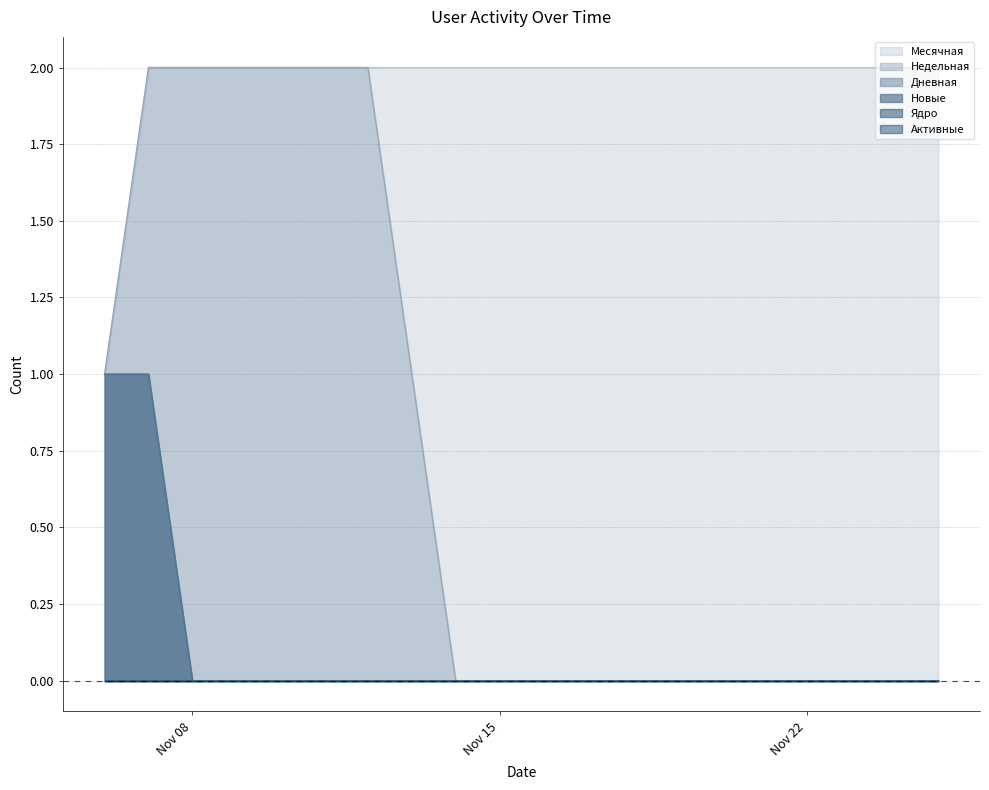

Does the chart have visible grid lines?

Yes